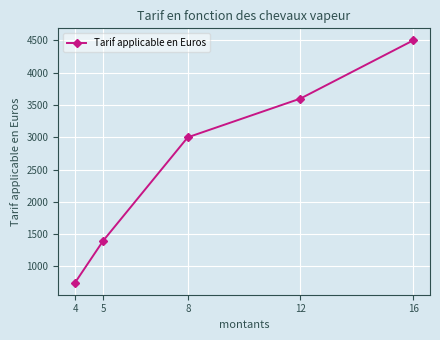

Rank the categories by value from lowest to highest.

4, 5, 8, 12, 16